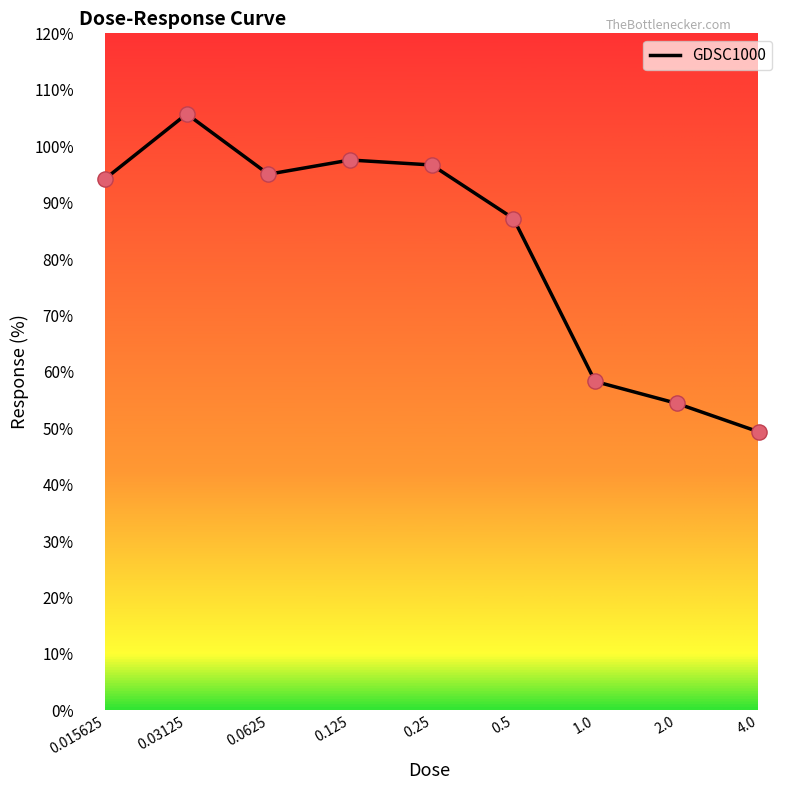

What is the maximum value shown in the chart?

105.7